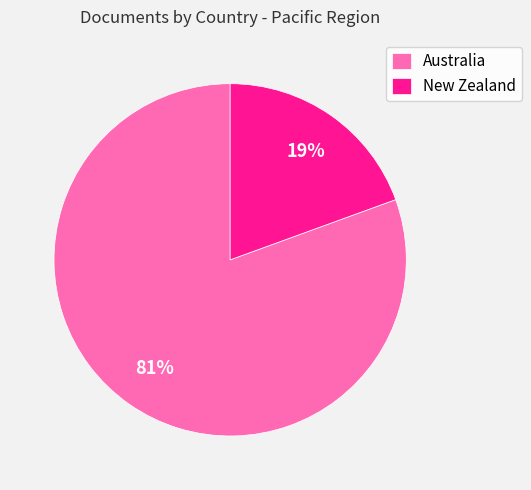

Combined, do Australia and New Zealand account for over 50%?

Yes